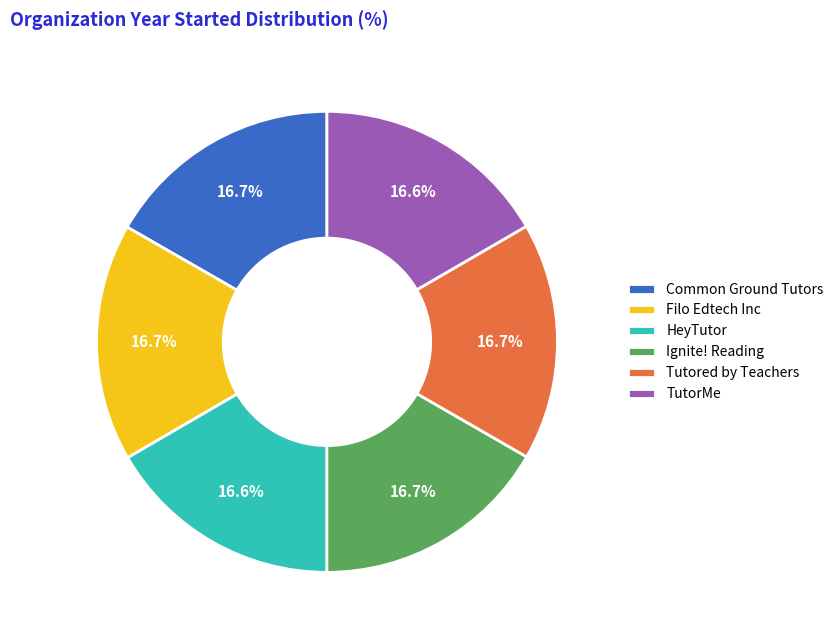

True or false: Filo Edtech Inc accounts for 17% of the total.

True